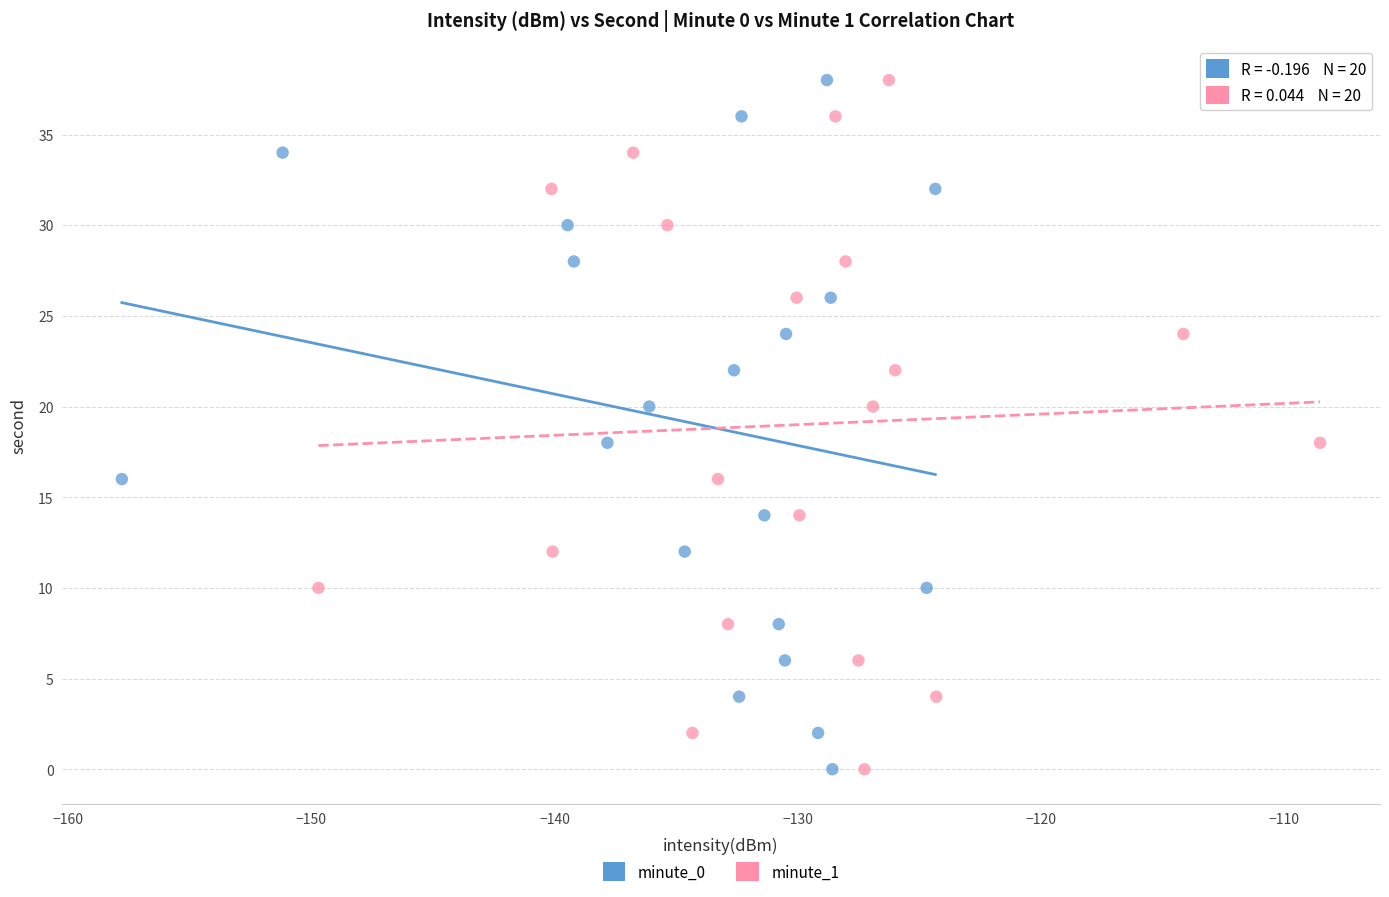

What are all the series names shown in the legend?

minute_0, minute_1